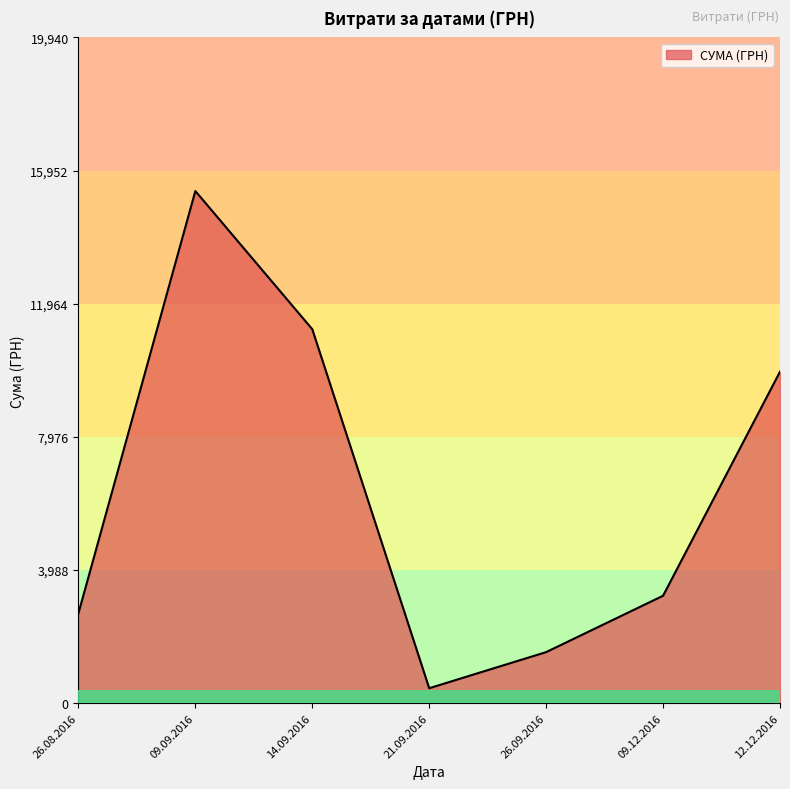

Does the chart display data point markers on the line(s)?

No